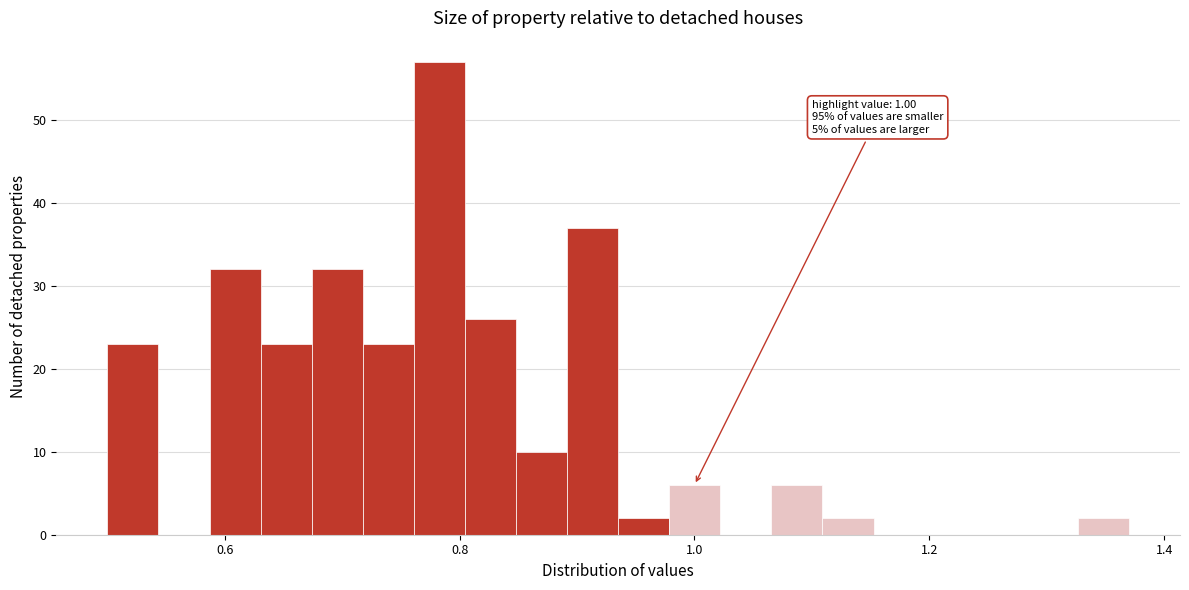

Around what value on the x-axis is the tallest bar? Give the approximate position of its centre, as read against the axis.

0.78